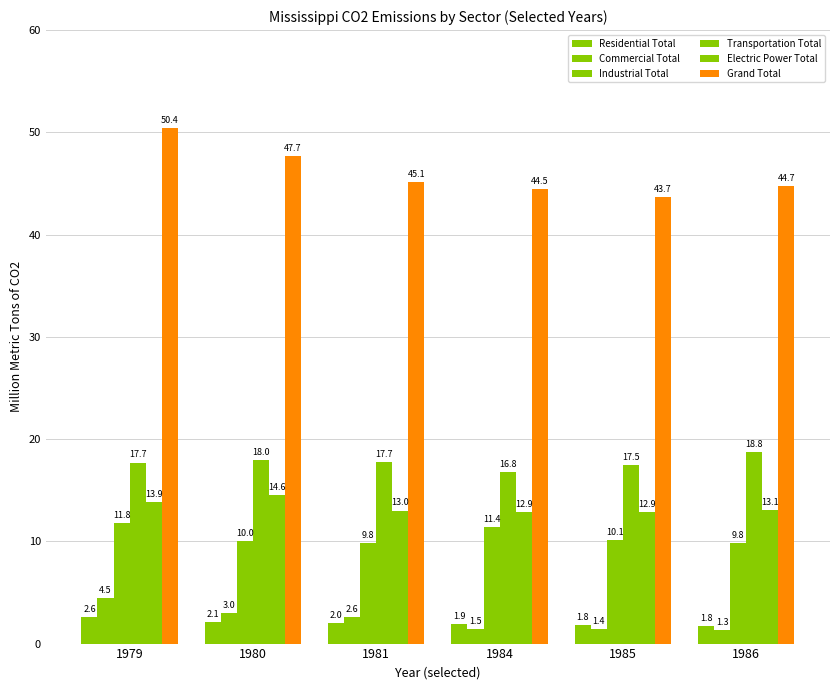

How many data points does each series have?

6